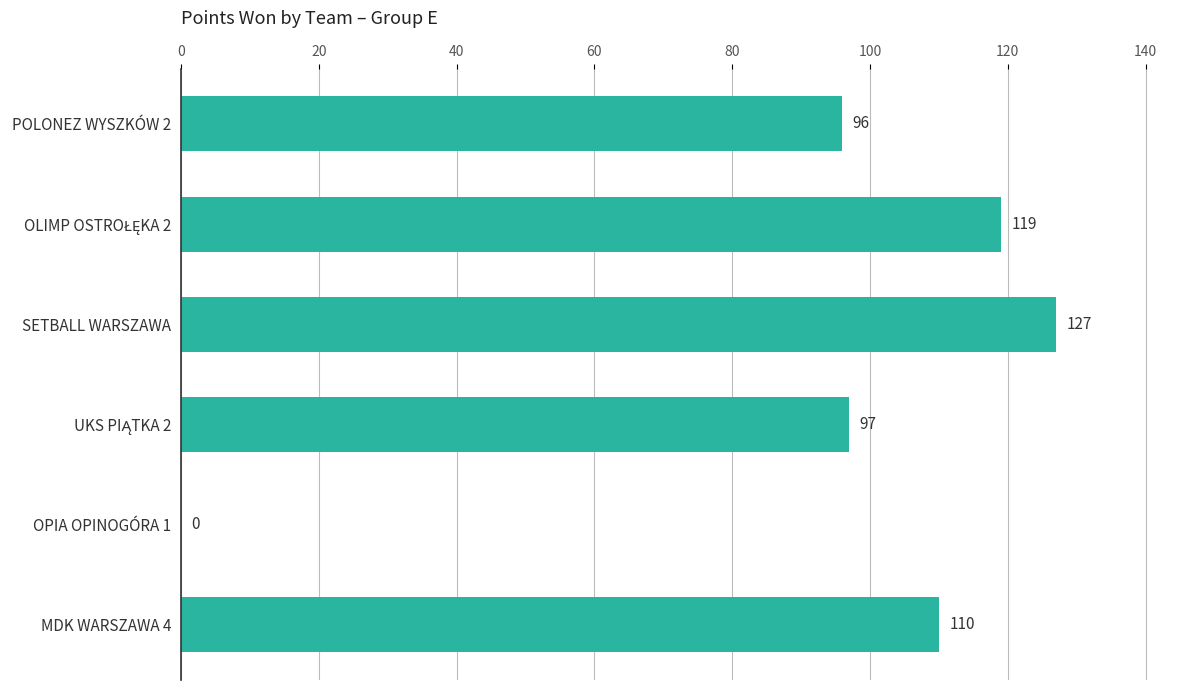

Are the bars horizontal?

Yes